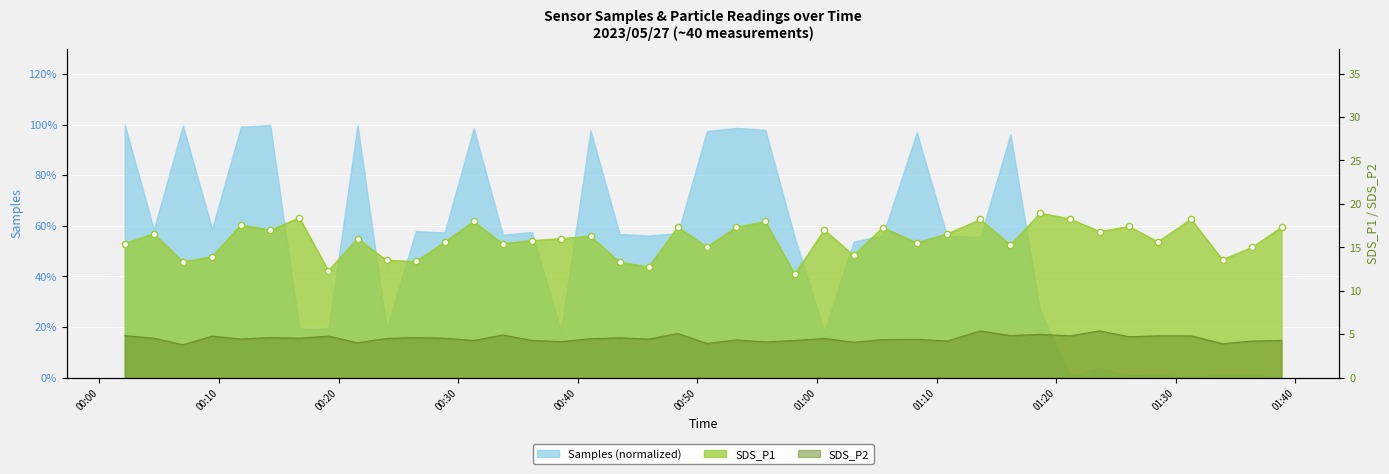

Which series contains the lowest Y value?

SDS_P2